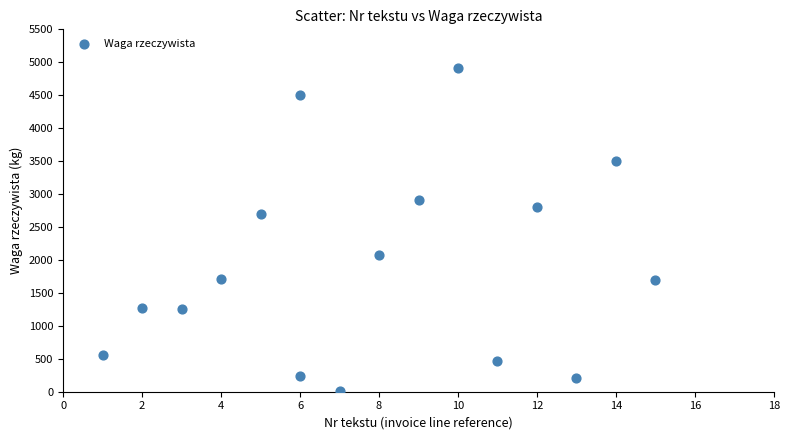

What Y value in the scatter plot is closest to 2460?

2703